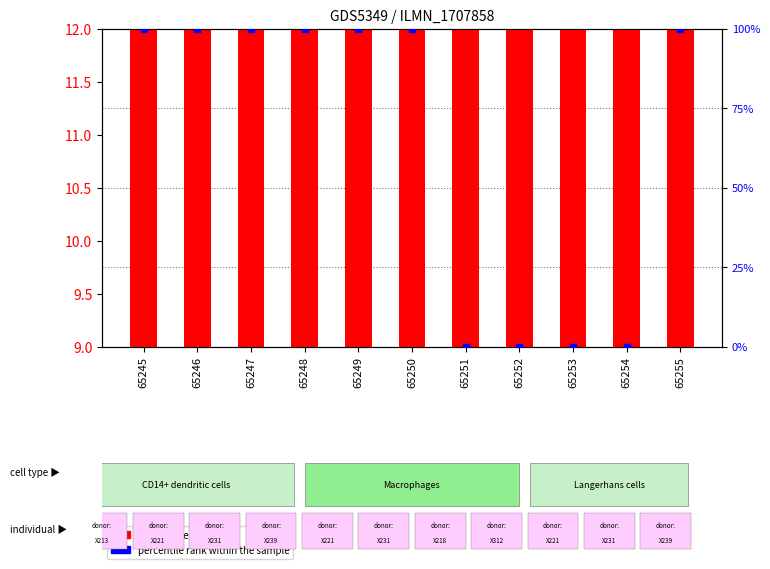

Which series has the largest total across all categories?

percentile rank within the sample